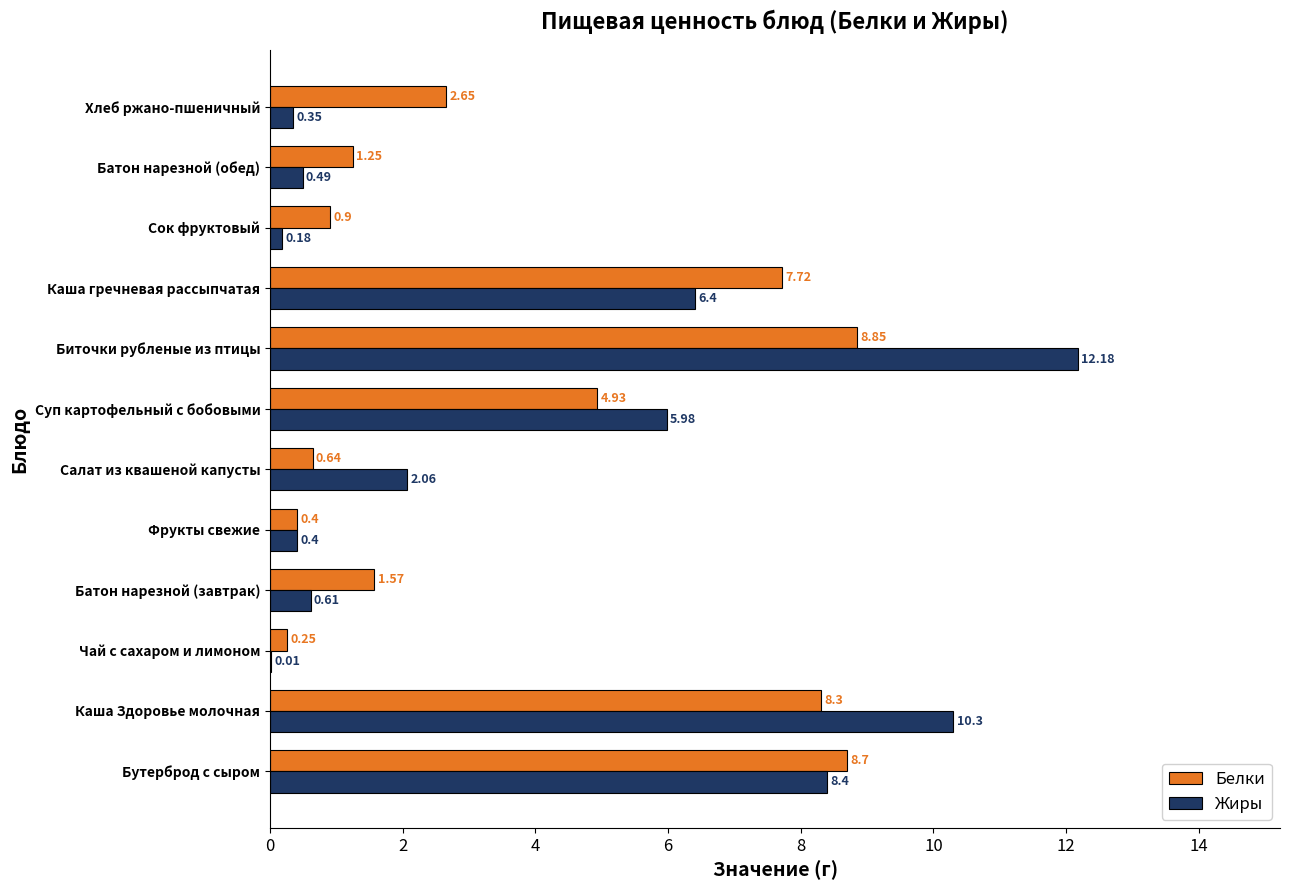

Count the number of categories in the chart.

12